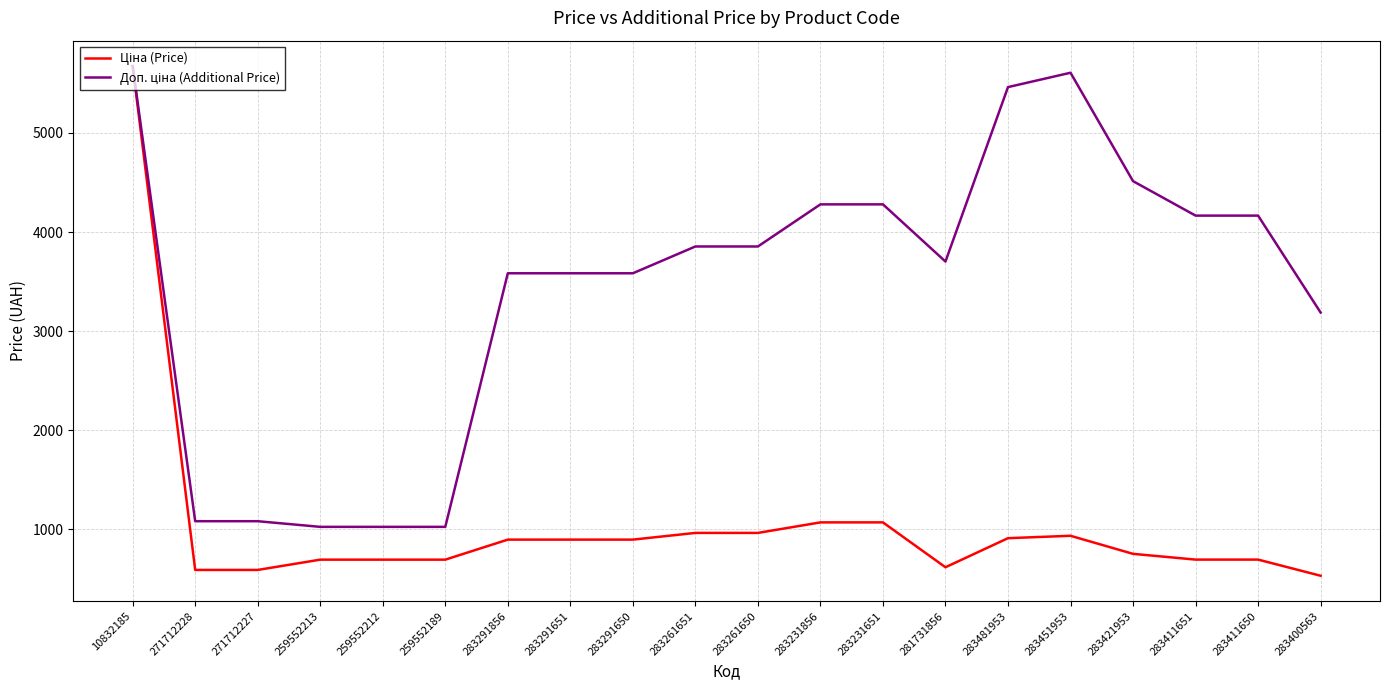

What is the minimum value shown in the chart?

531.3